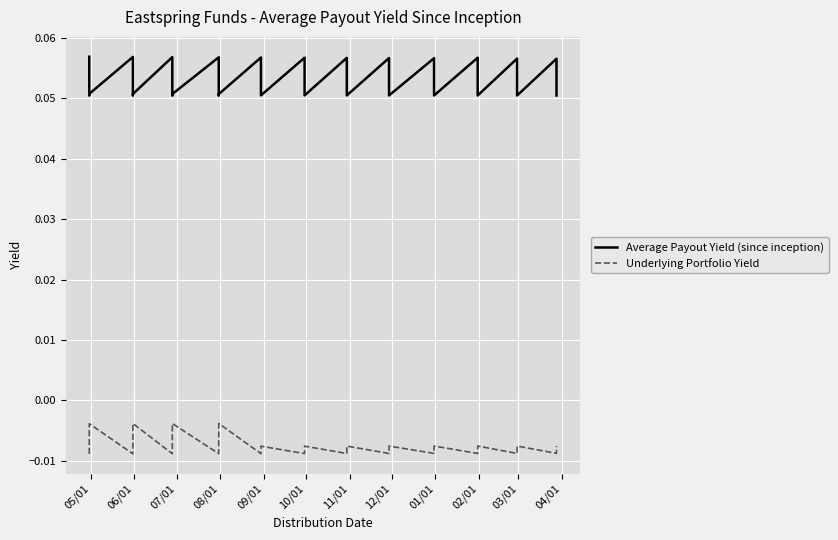

What is the minimum value for Average Payout Yield (since inception)?

0.1